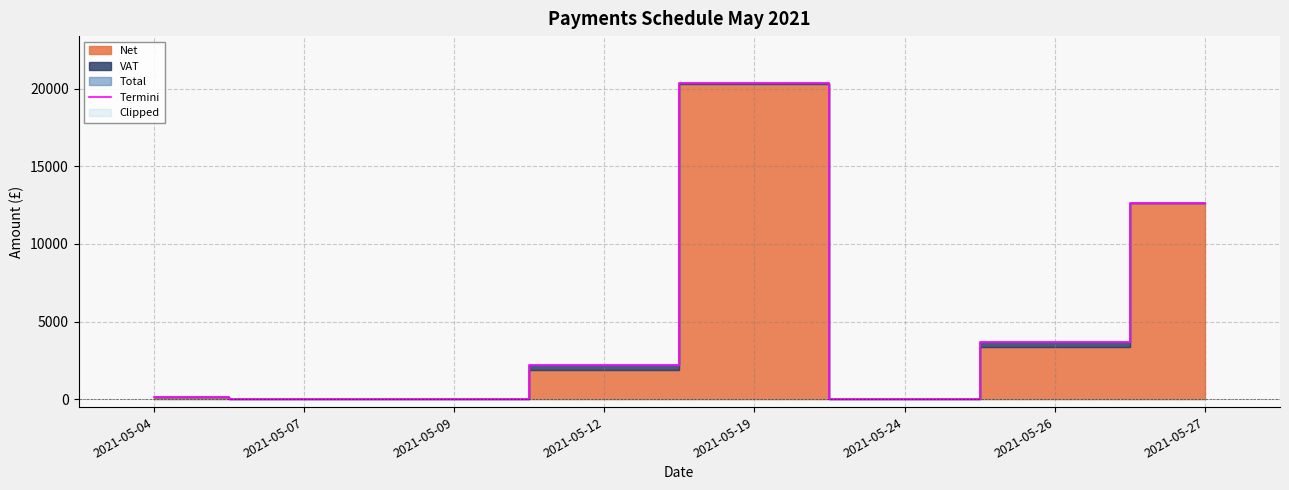

Which category has the highest value across all series?

2021-05-19